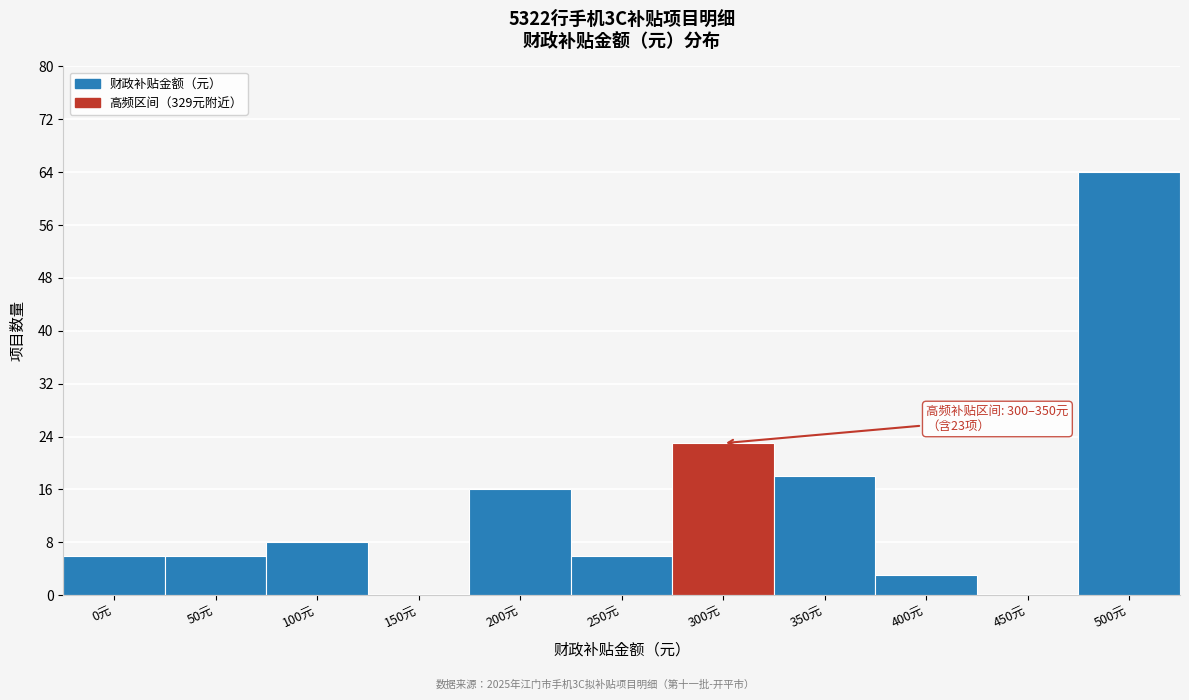

Reading left to right, what are all the values shown in this chart?

0元=6	50元=6	100元=8	150元=0	200元=16	250元=6	300元=23	350元=18	400元=3	450元=0	500元=64